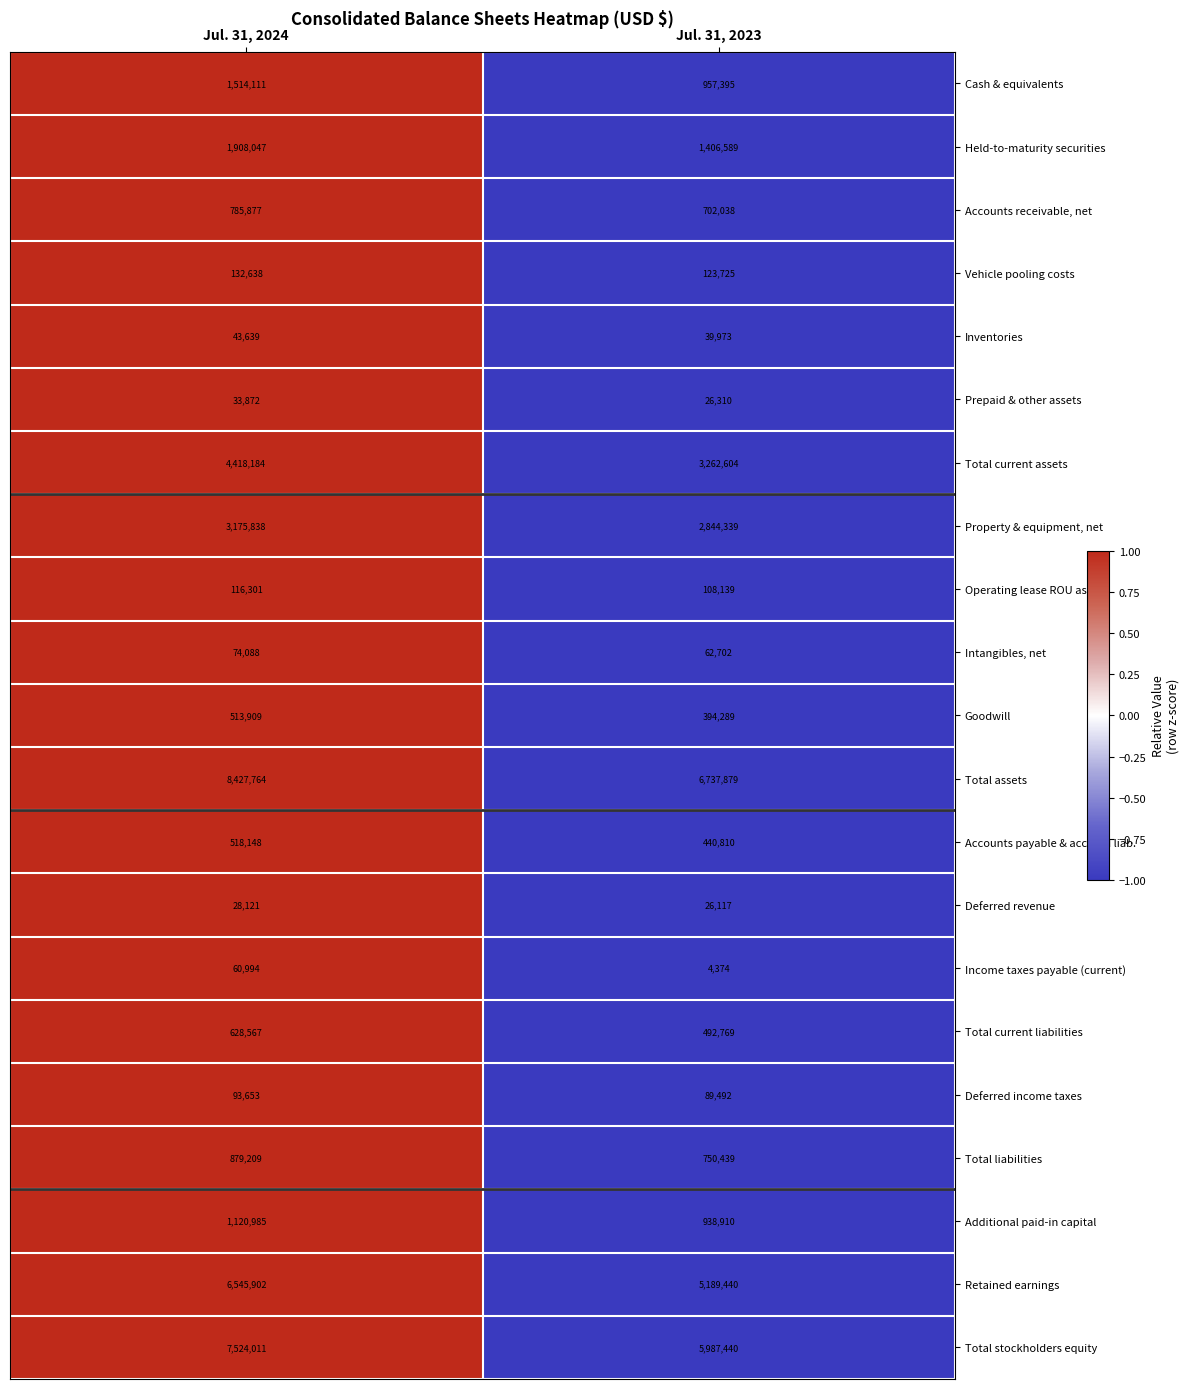

What is the sum of the Total current assets values at Jul. 31, 2023 and Jul. 31, 2024?

7680788